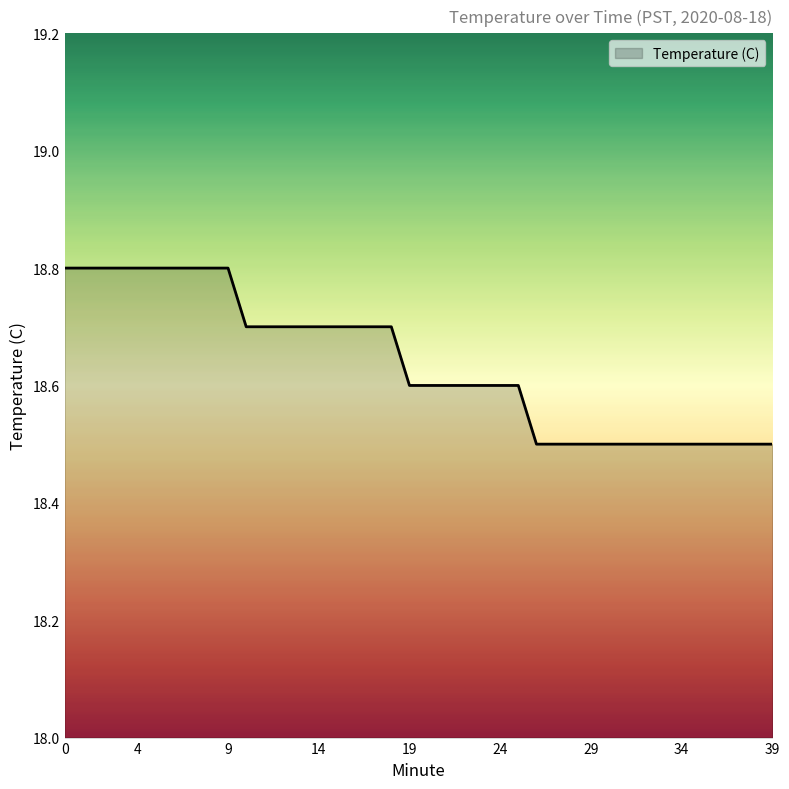

What is the difference between the maximum and minimum values?

0.3